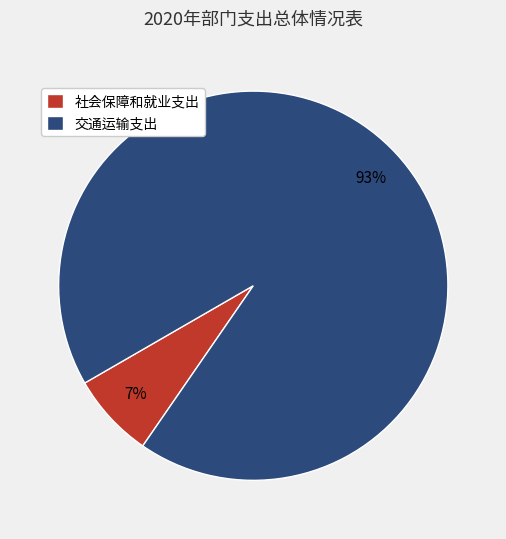

Which slice is the smallest?

社会保障和就业支出